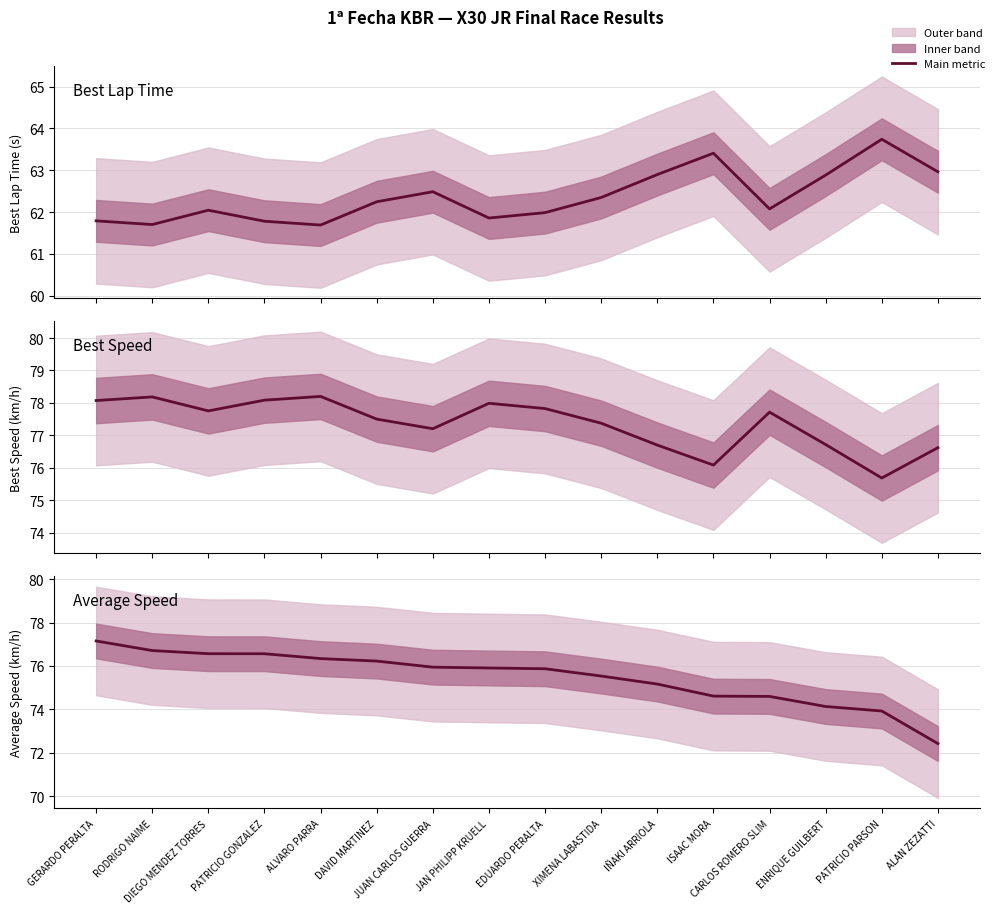

True or false: Best Lap time has a value of 61.9 at JAN PHILIPP KRUELL.

True